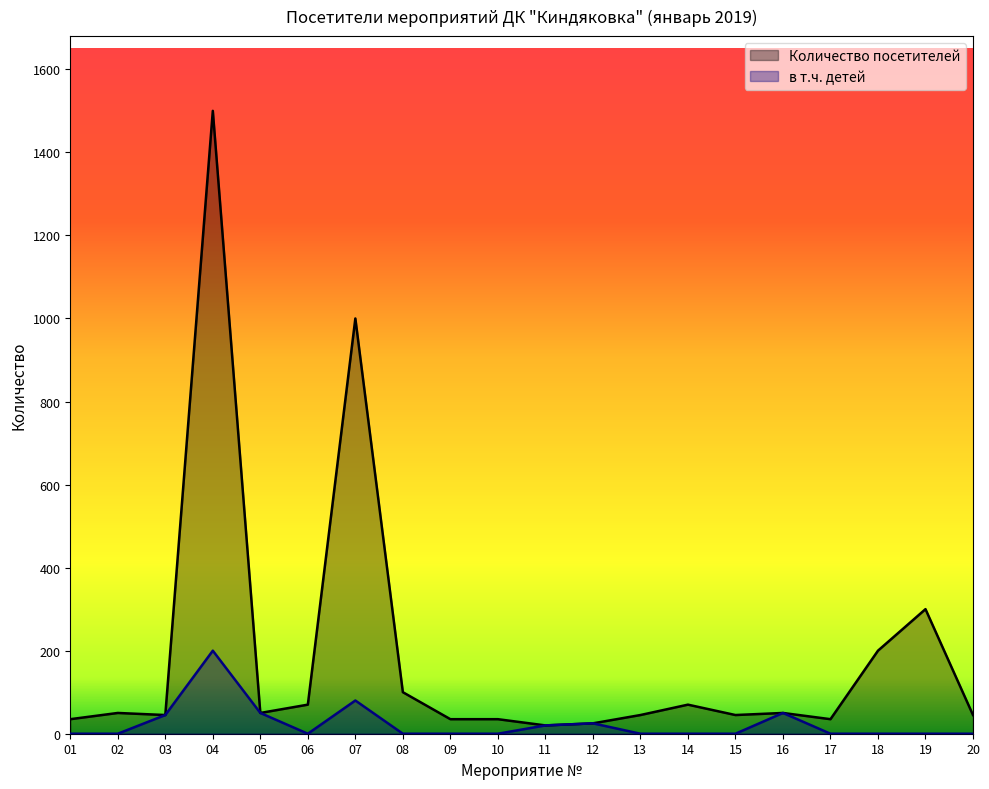

Is the value of Количество посетителей at 07 greater than the value of в т.ч. детей at 20?

Yes